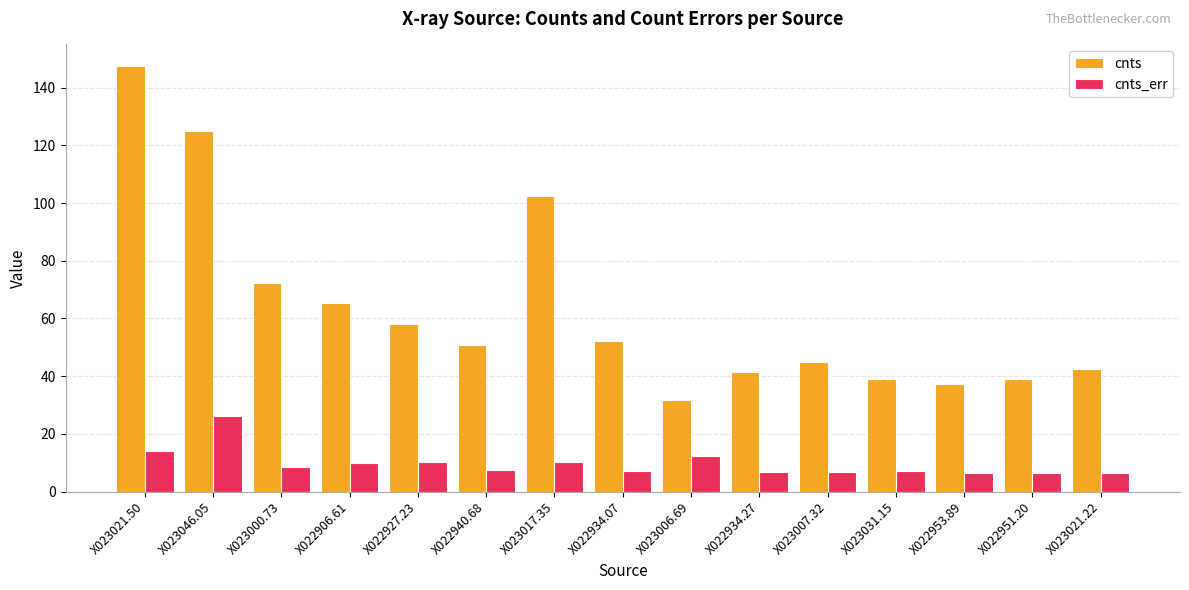

How many series are shown in this chart?

2